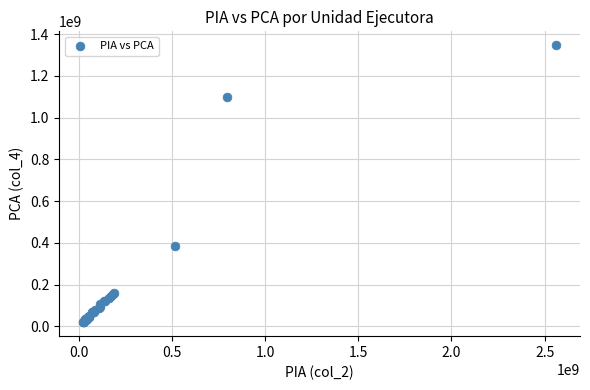

What Y value in the scatter plot is closest to 683268825?

384449291.6